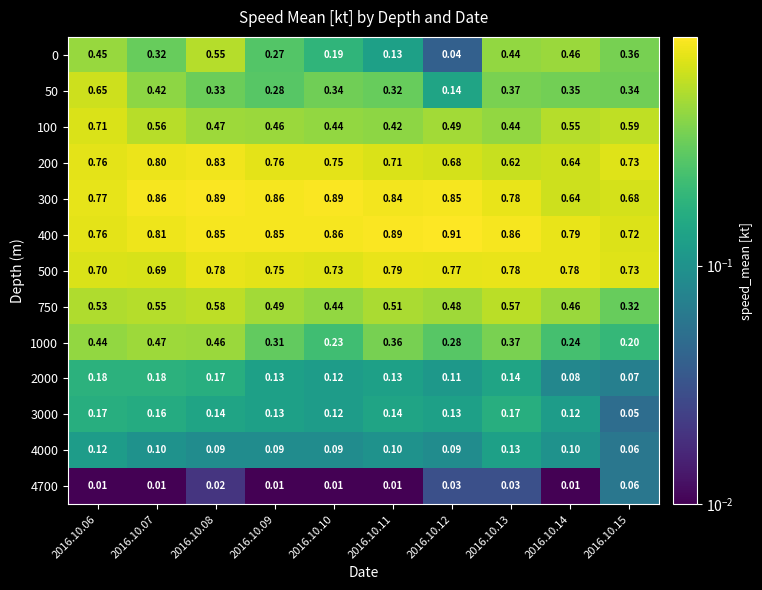

Is the value of 0 at 2016.10.15 greater than the value of 1000 at 2016.10.08?

No